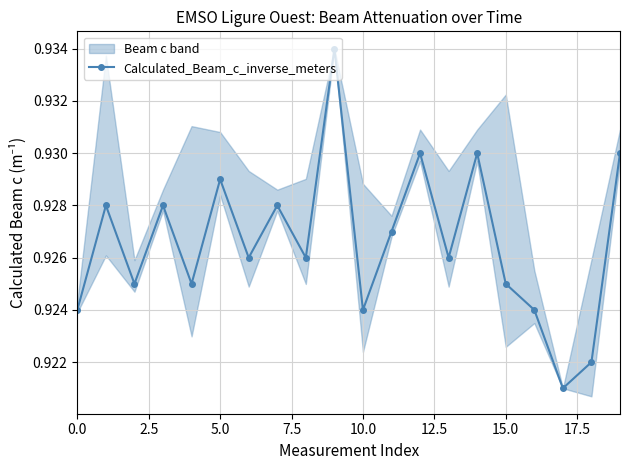

Is it true that the value at 9 is 0.6?

False